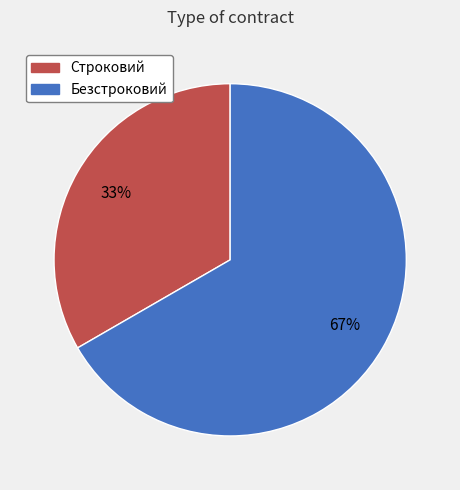

Approximately how many times larger is the value at Строковий compared to Безстроковий?

0.5